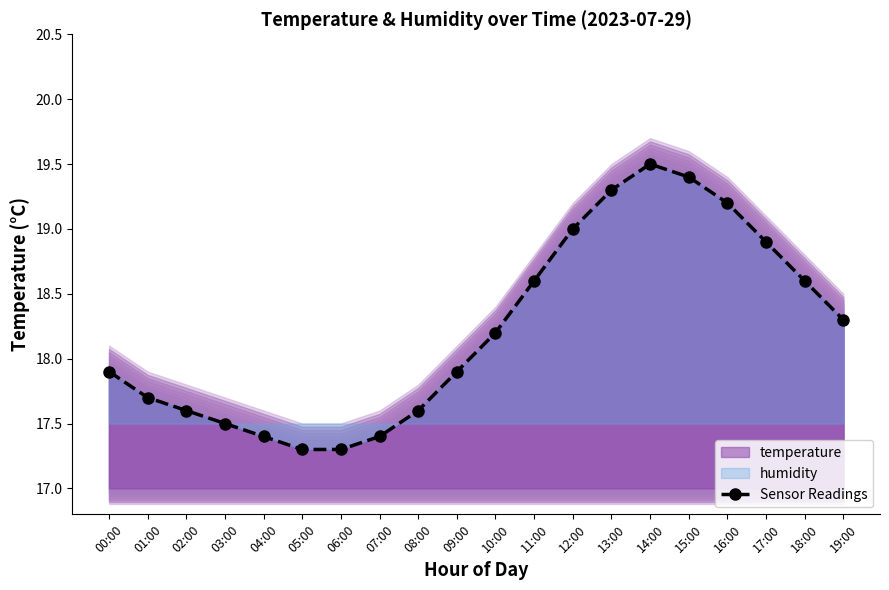

Reading left to right, list all the values displayed in this chart.

00:00=17.9	01:00=17.7	02:00=17.6	03:00=17.5	04:00=17.4	05:00=17.3	06:00=17.3	07:00=17.4	08:00=17.6	09:00=17.9	10:00=18.2	11:00=18.6	12:00=19.0	13:00=19.3	14:00=19.5	15:00=19.4	16:00=19.2	17:00=18.9	18:00=18.6	19:00=18.3